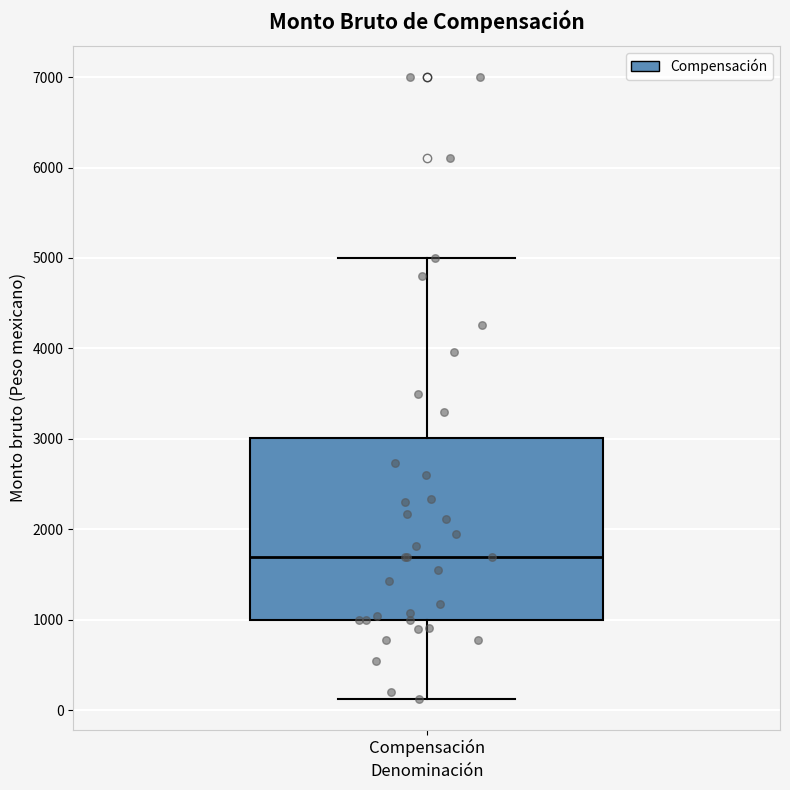

Read this box plot against the y-axis: the position of the median line, the range covered by the box, and the ends of both whiskers. The values are not printed on the chart, so give them approximately, as read against the axis.

median 1700, box 1000 to 3000, whiskers 100 to 5000